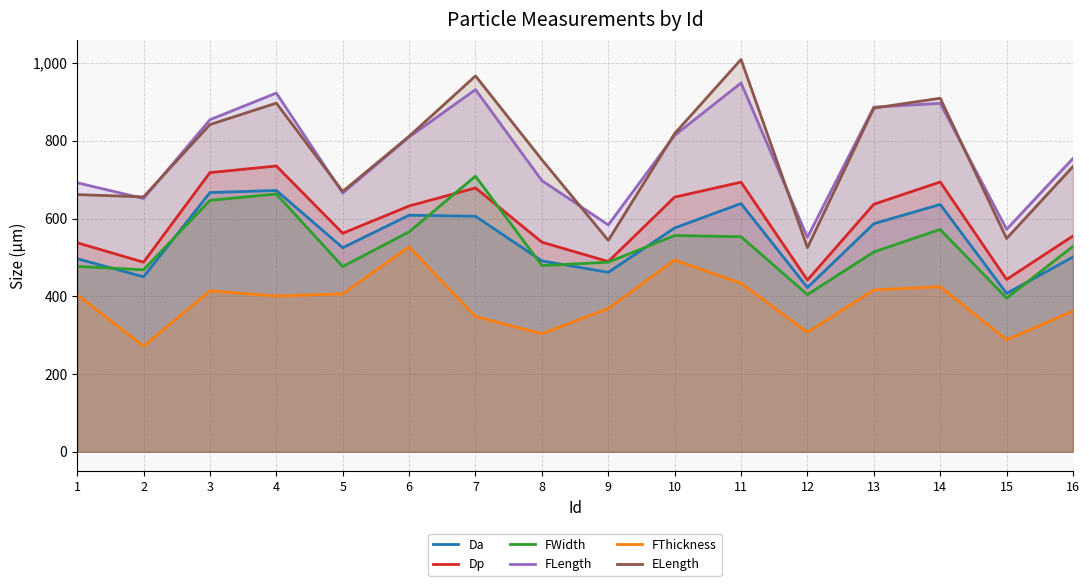

Reading left to right, what are all the values shown in this chart?

Da: 496.7	450.1	666.9	672.4	525.0	608.6	605.9	491.1	461.7	575.9	638.7	422.5	586.9	636.3	407.5	501.2
Dp: 537.8	487.8	718.2	735.3	562.1	632.4	678.9	539.3	489.4	655.3	693.7	441.8	637.0	694.1	443.4	555.3
FWidth: 477.0	468.1	646.8	663.3	476.5	565.9	709.0	479.2	487.7	556.5	553.3	404.4	514.1	572.1	395.1	528.8
FLength: 692.2	651.7	854.2	922.9	665.6	809.7	931.8	697.8	583.7	813.9	948.9	551.8	886.6	896.5	572.4	754.8
FThickness: 404.2	271.8	414.1	400.7	406.4	527.1	348.0	303.6	368.6	493.5	433.7	307.3	416.6	424.7	288.1	362.1
ELength: 661.8	655.8	841.9	897.1	669.8	811.7	967.0	751.5	543.9	818.7	1009.3	525.3	884.3	909.6	548.8	733.9